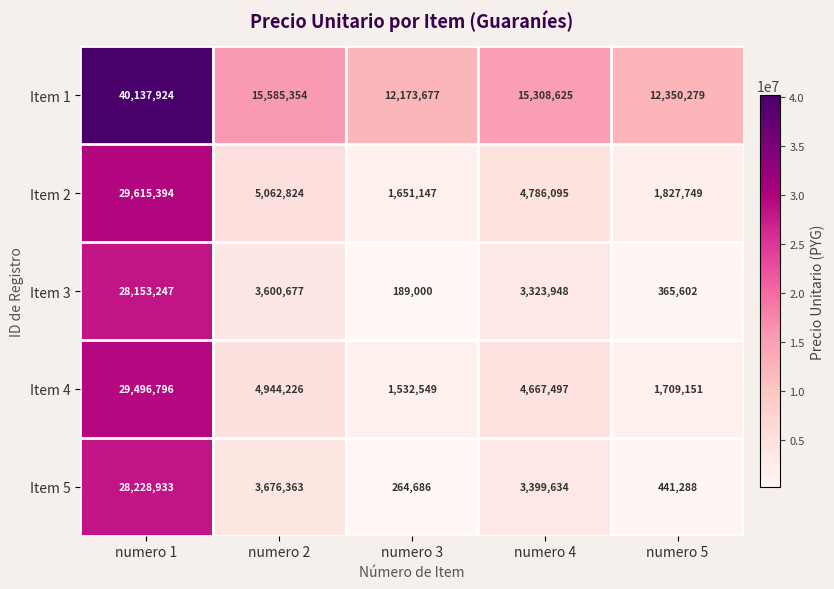

What is the smallest value displayed?

189000